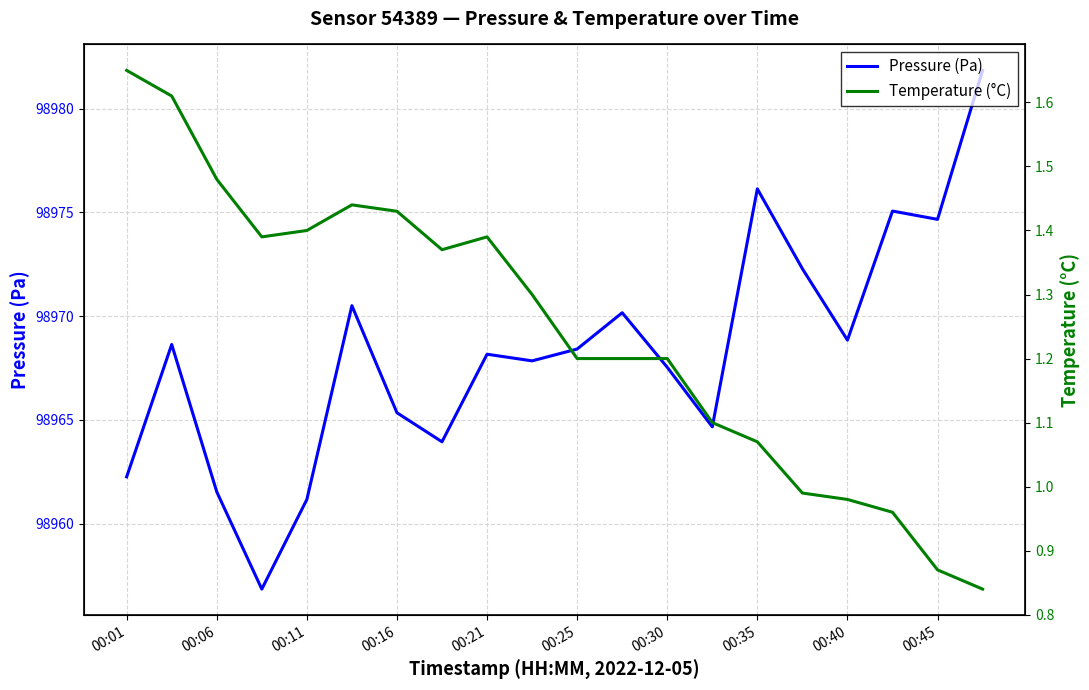

At which category is the sum across all series the highest?

19